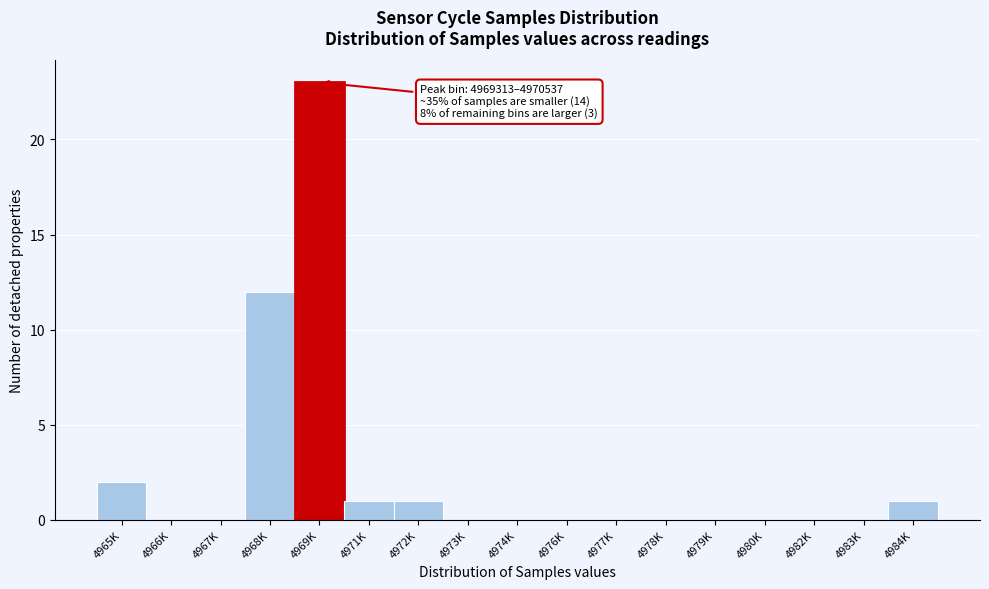

Reading right to left, list all the values displayed in this chart.

4984K=1	4983K=0	4982K=0	4980K=0	4979K=0	4978K=0	4977K=0	4976K=0	4974K=0	4973K=0	4972K=1	4971K=1	4969K=23	4968K=12	4967K=0	4966K=0	4965K=2